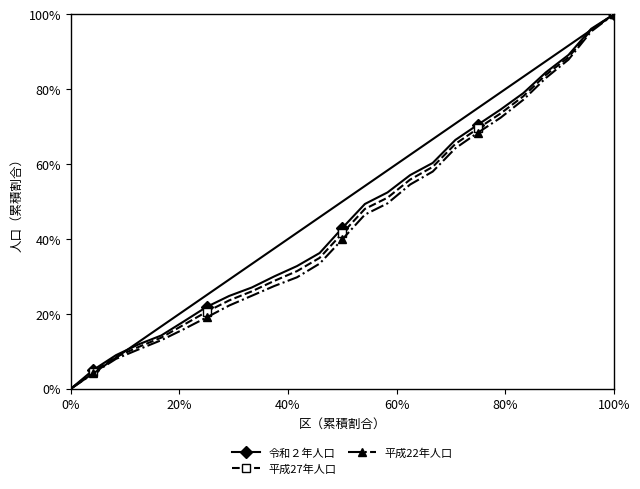

What are all the series names shown in the legend?

令和２年人口, 平成27年人口, 平成22年人口